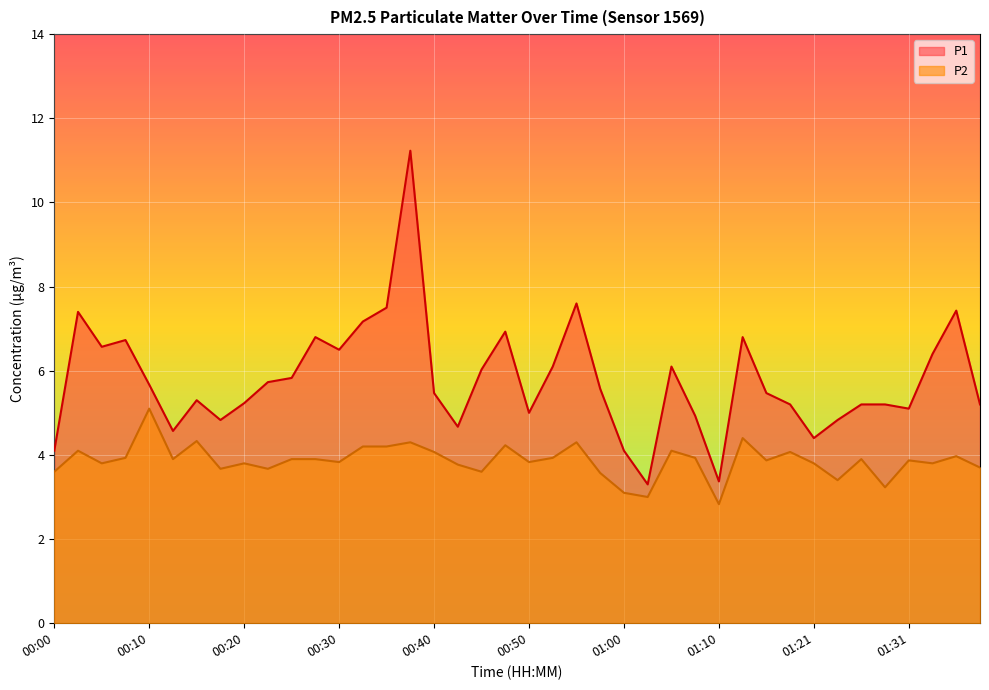

What is the value of the P1 point at the 30th from the left?

6.8